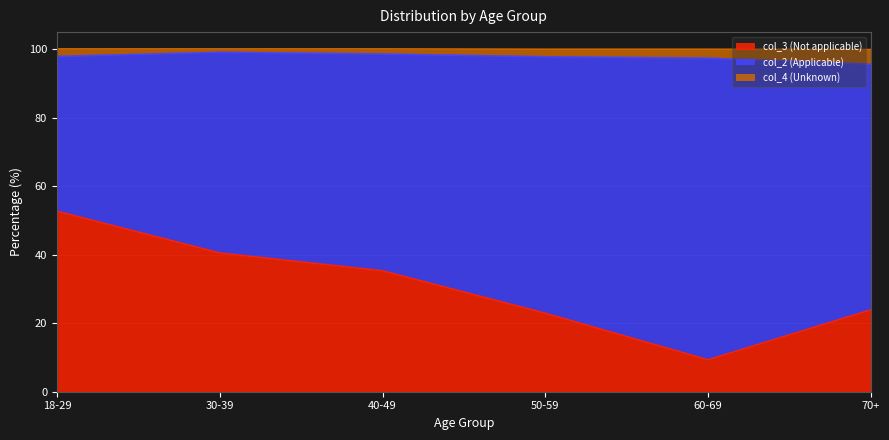

What is the total value across all series at 60-69?

100.0